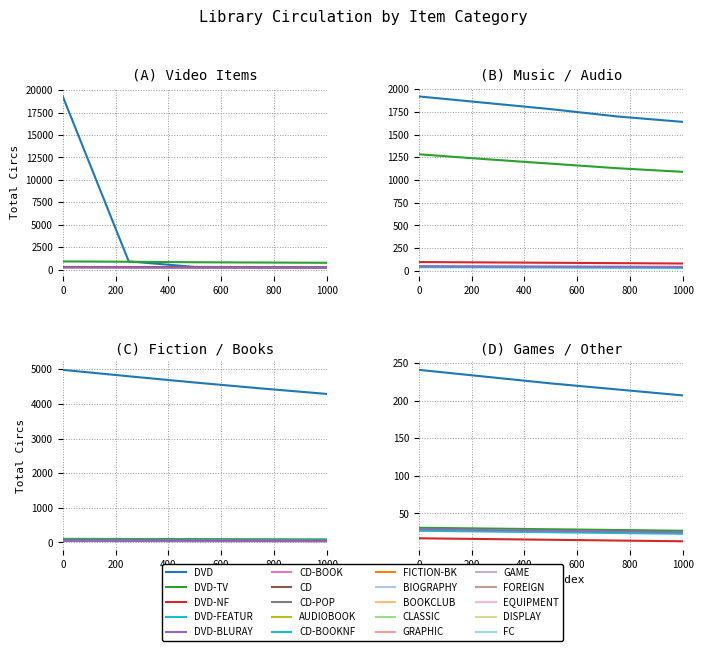

Which series has the largest total across all categories?

DVD